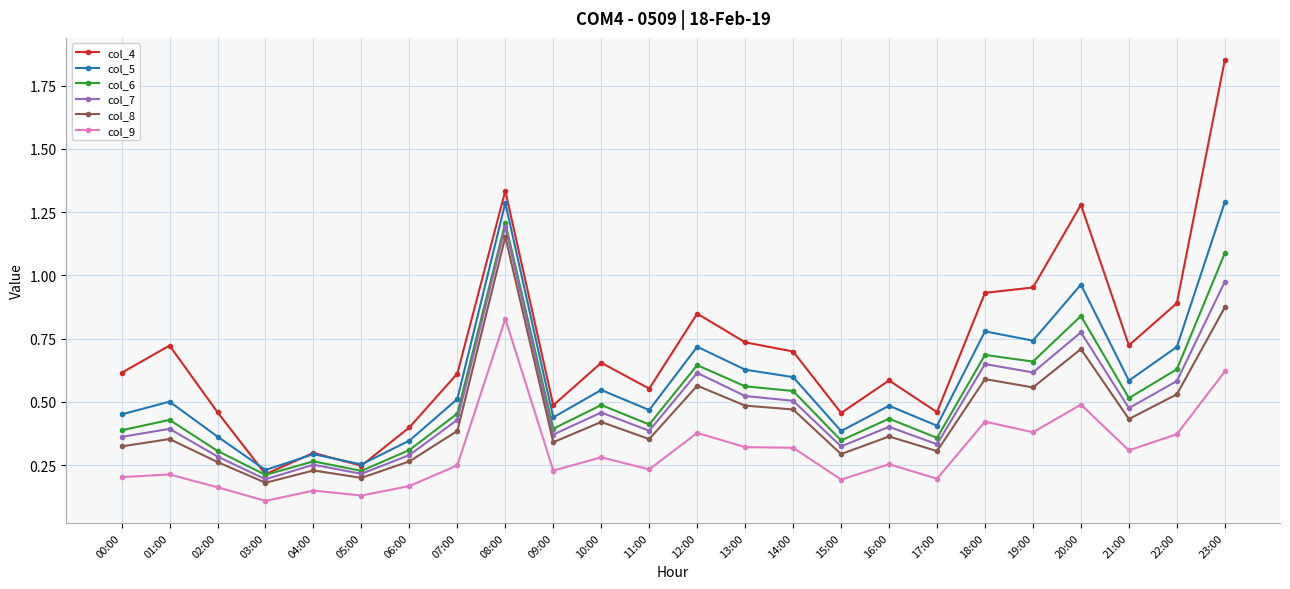

What are all the series names shown in the legend?

col_4, col_5, col_6, col_7, col_8, col_9